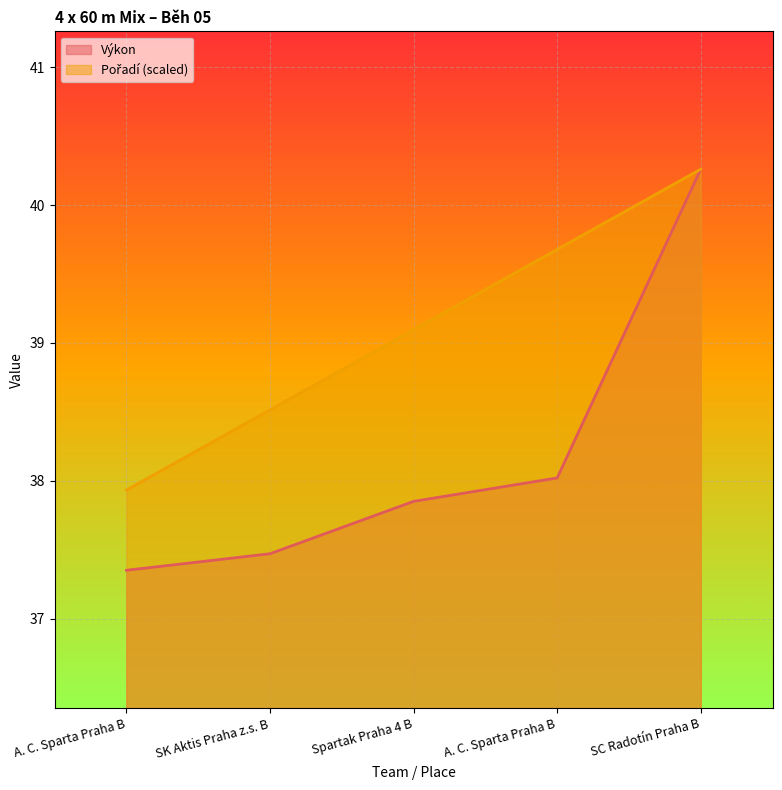

Is it true that Výkon equals 65.3 at SK Aktis Praha z.s. B?

False